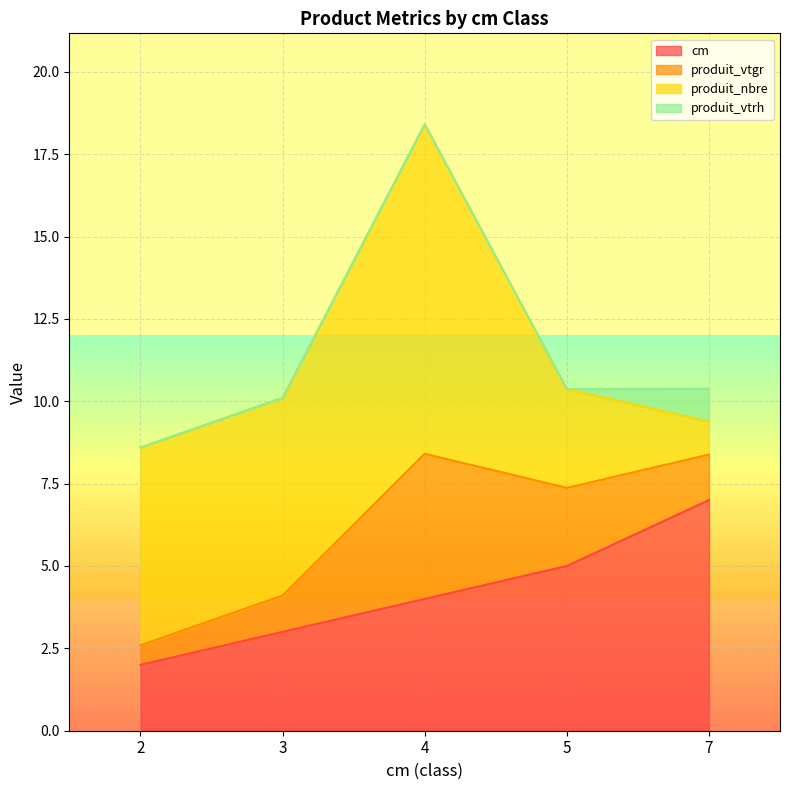

Reading left to right, list all the values displayed in this chart.

cm: 2.0	3.0	4.0	5.0	7.0
produit_vtgr: 0.6	1.1	4.4	2.4	1.4
produit_nbre: 6.0	6.0	10.0	3.0	1.0
produit_vtrh: 0.0	0.0	0.0	0.0	1.0